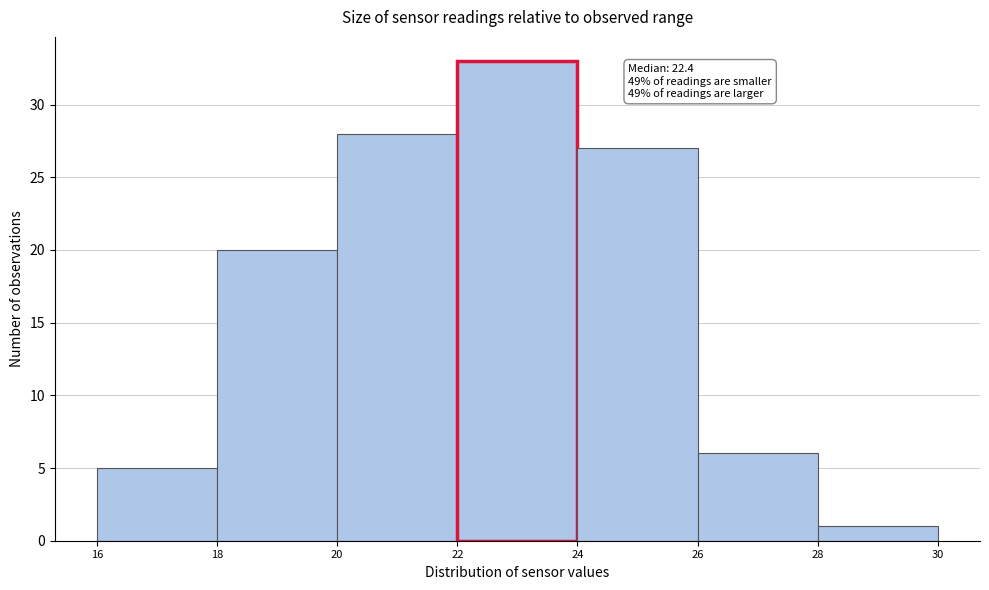

Over which range of the x-axis is the bar tallest?

22 to 24